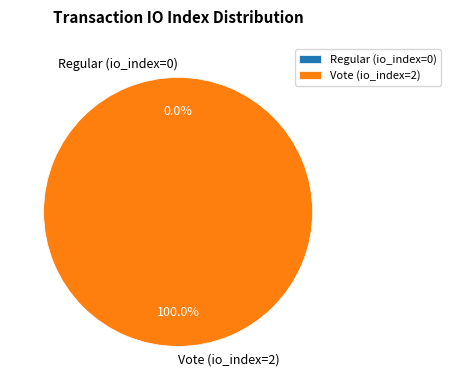

Which category has the smallest portion of the pie?

Regular (io_index=0)